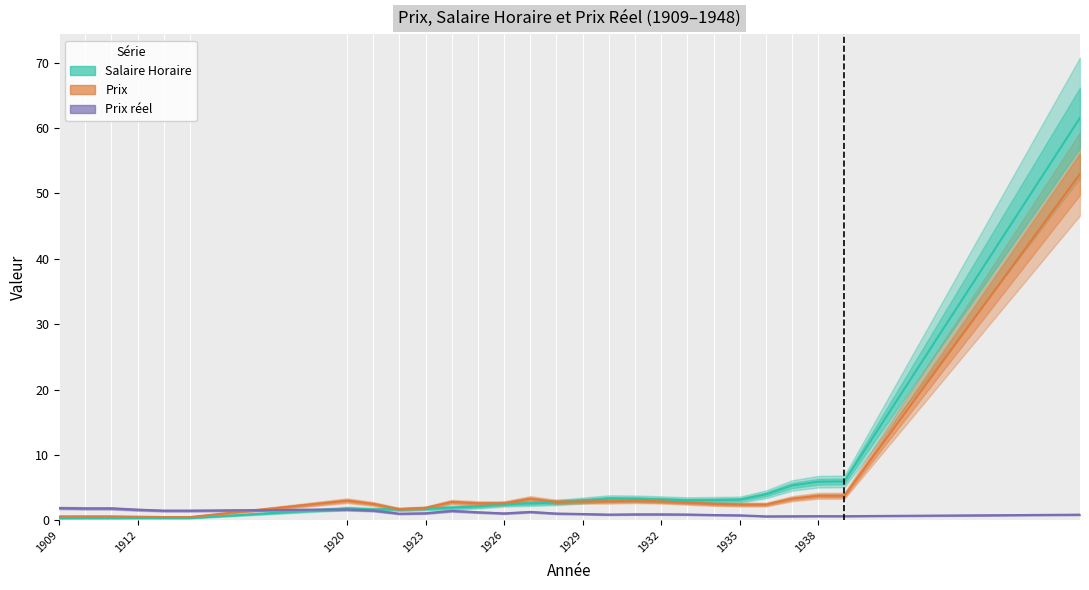

What is the smallest value displayed?

0.3